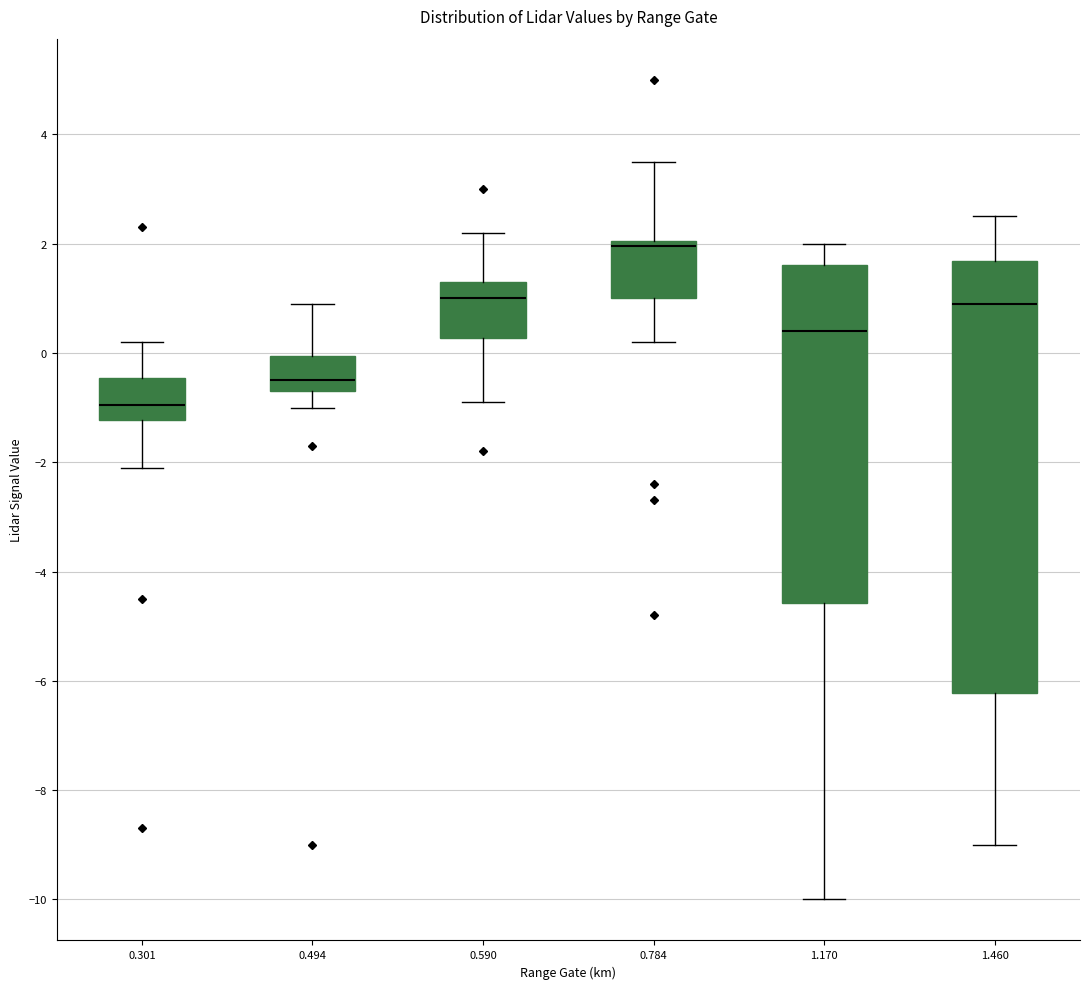

Which box's median line is the highest?

0.784